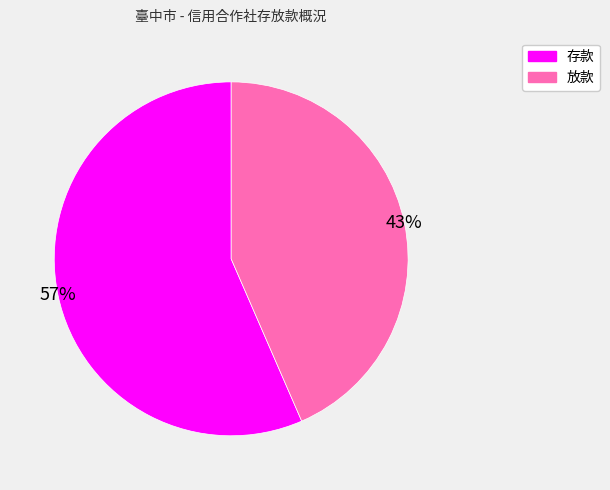

Rank the categories by value from highest to lowest.

存款, 放款